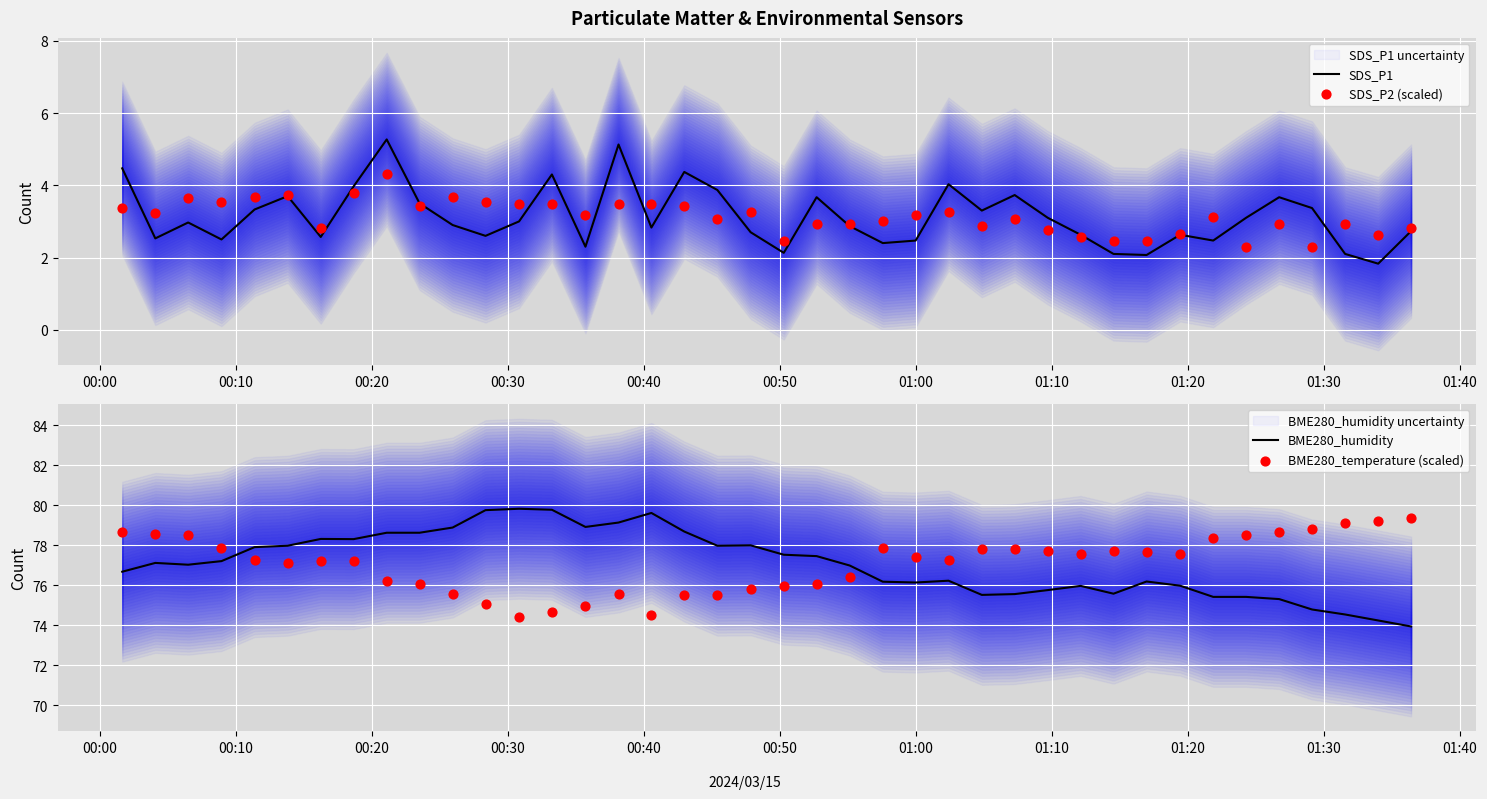

Which series contains the lowest Y value?

SDS_P1